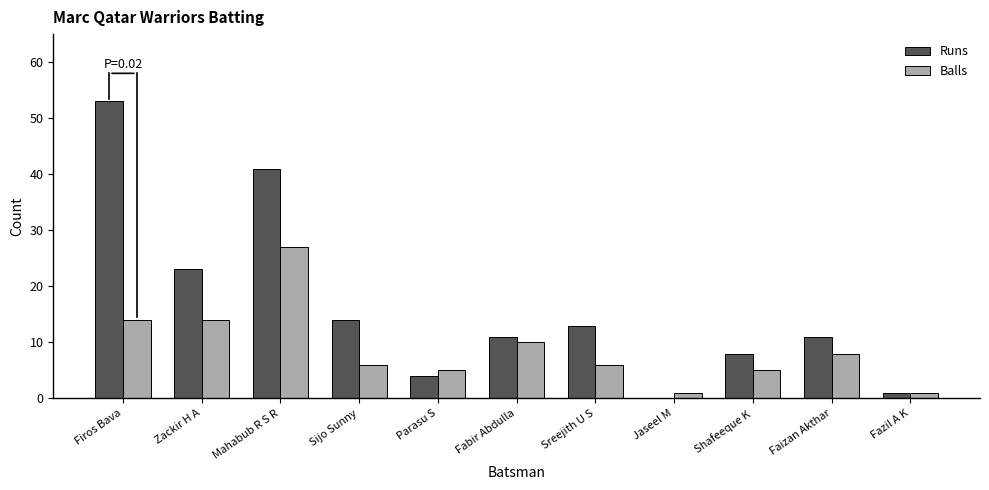

At which label does Balls reach its peak?

Mahabub R S R